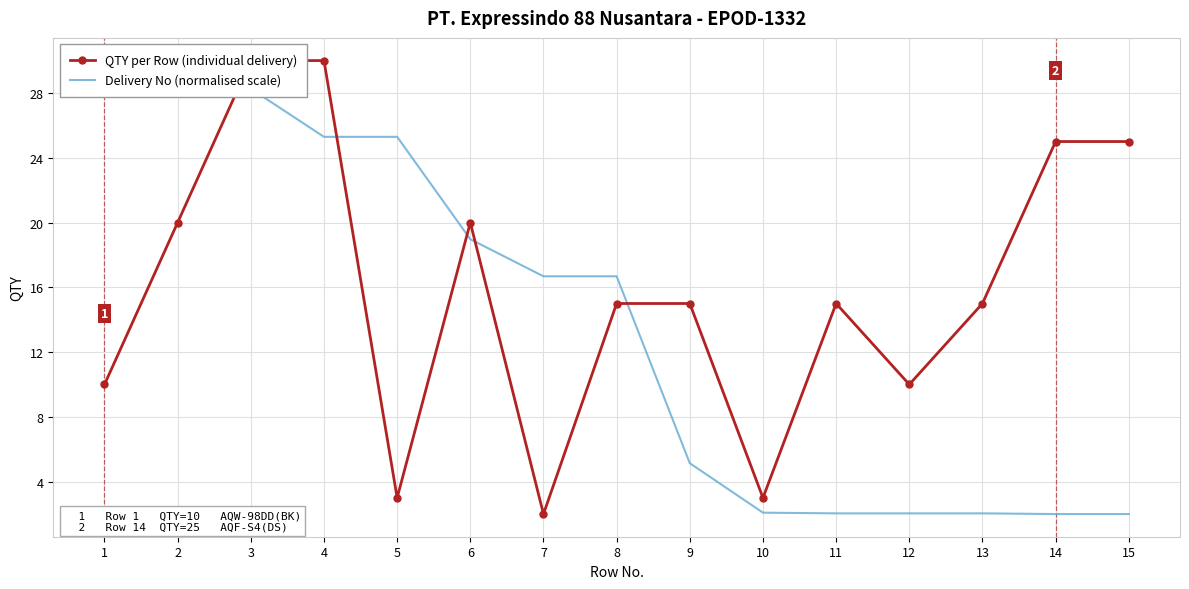

What is the total value across all series at 2?

48.3